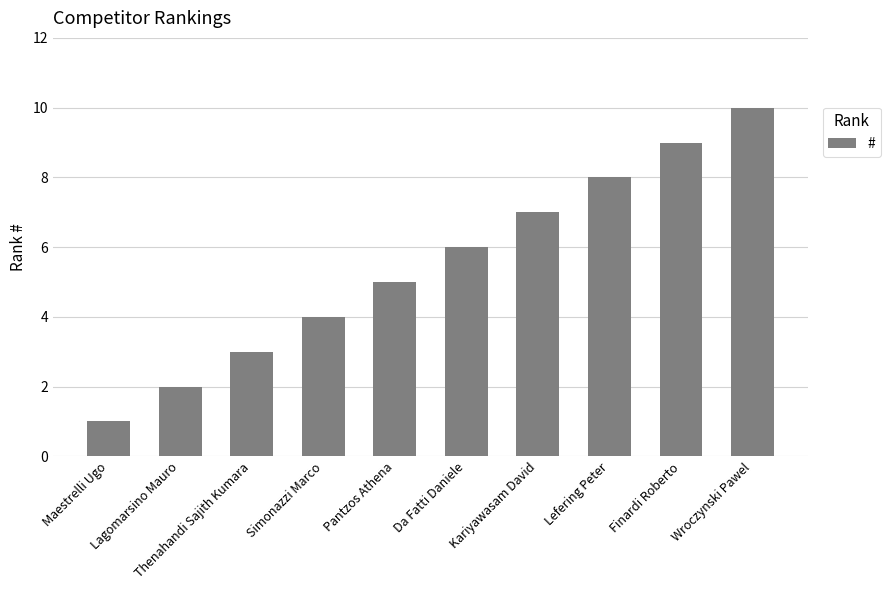

What is the difference between the maximum and minimum values?

9